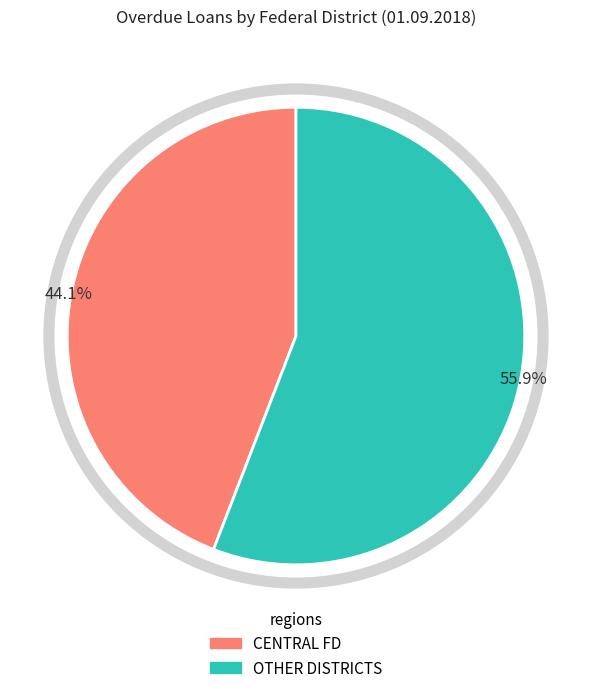

Does any single category account for the majority?

Yes